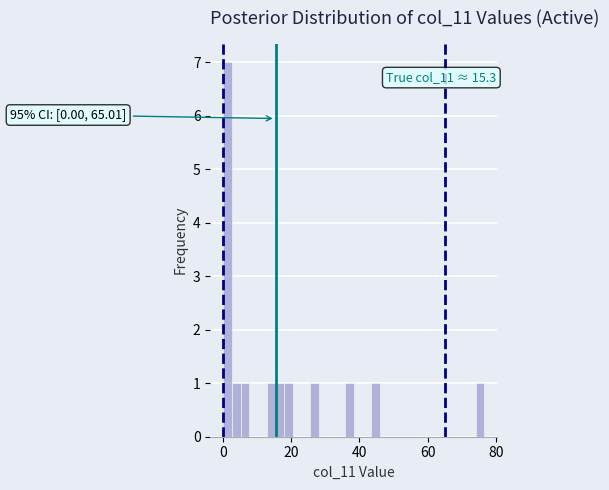

Read against the x-axis, roughly where is the centre of the tallest bar?

2